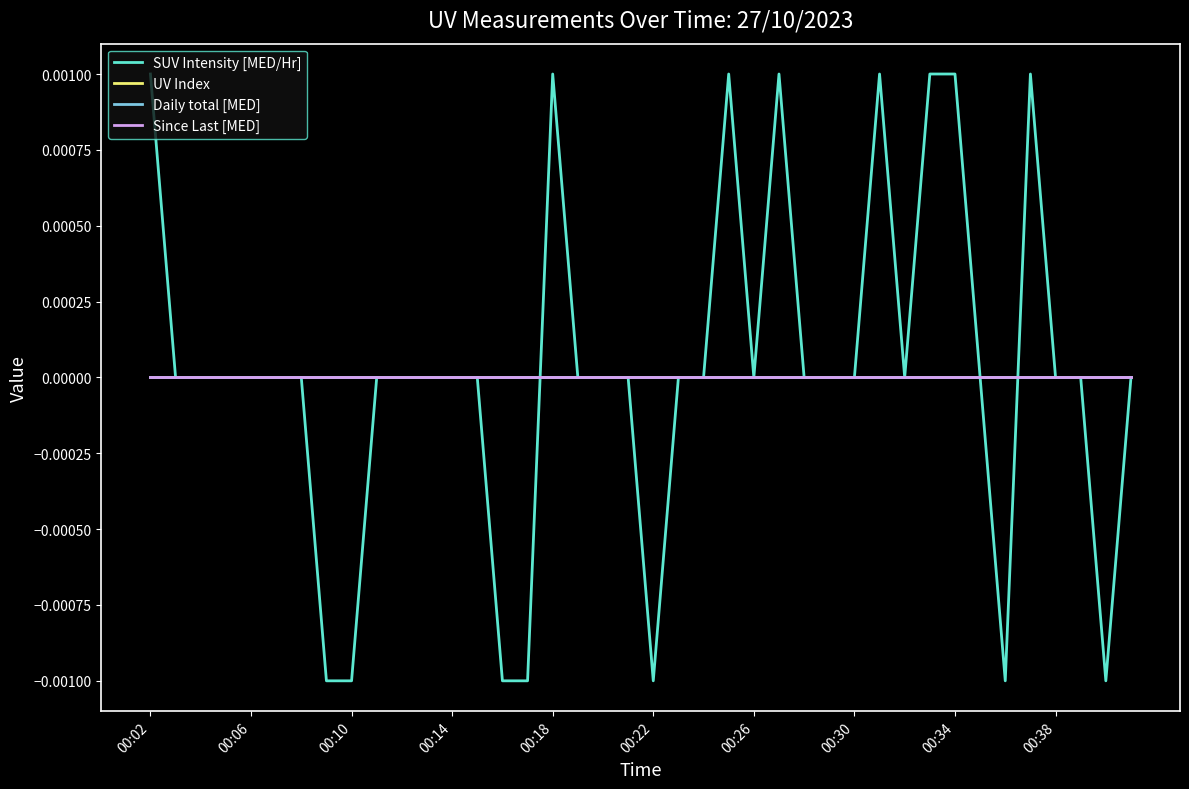

True or false: Since Last [MED] and Daily total [MED] cross at least once.

False